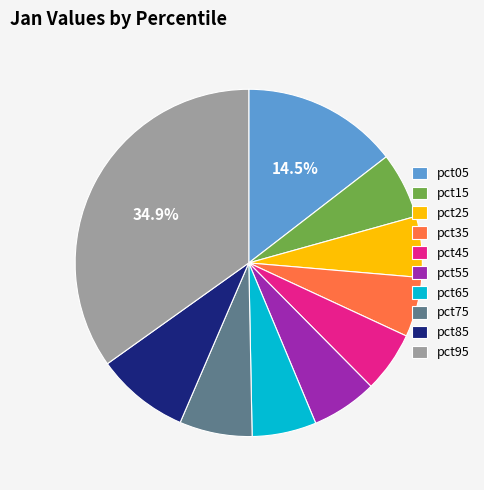

Is there any slice that represents more than half of the pie?

No